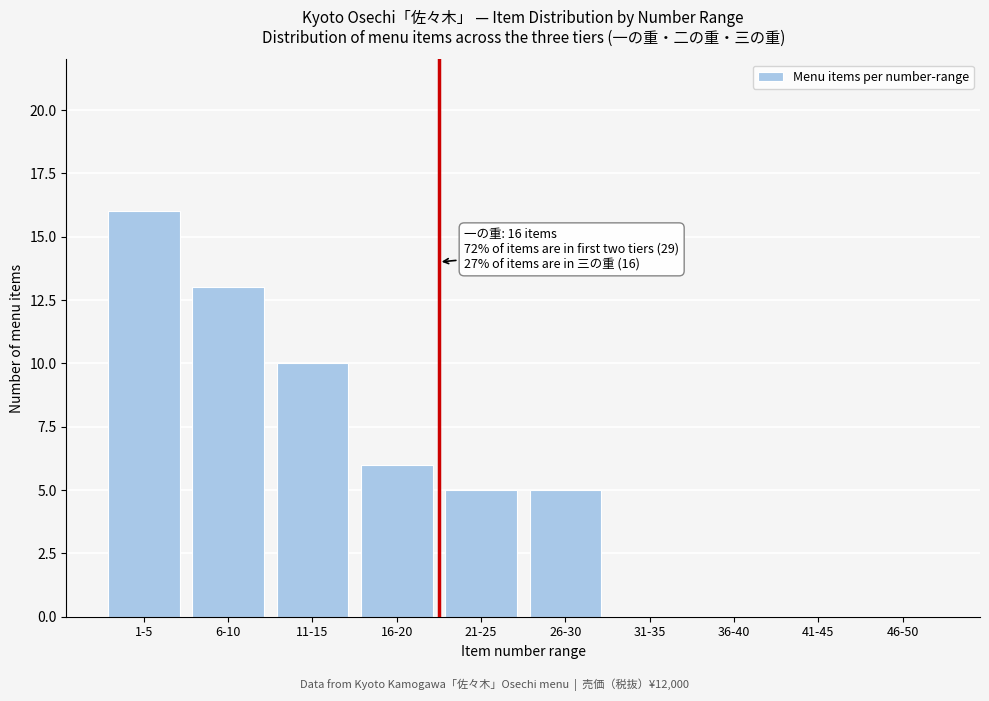

Reading left to right, transcribe all the data shown in this chart.

1-5=16	6-10=13	11-15=10	16-20=6	21-25=5	26-30=5	31-35=0	36-40=0	41-45=0	46-50=0